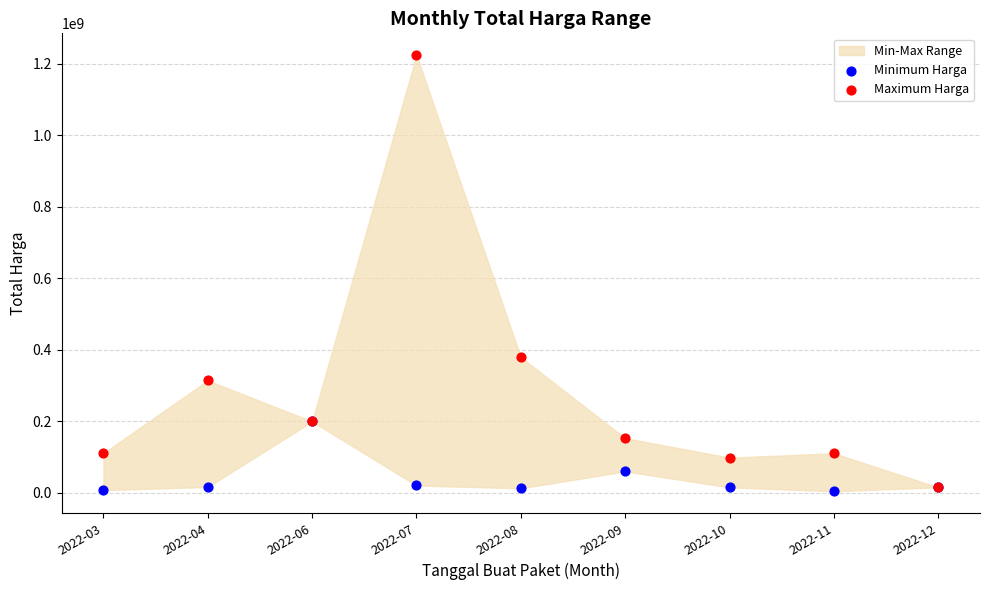

Across all series, what Y value is closest to 614253500?

379075000